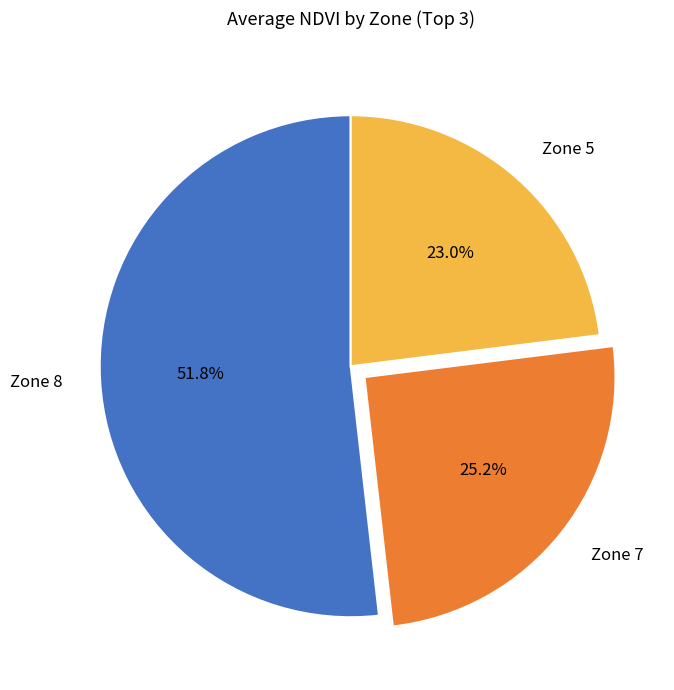

Which slice is the largest?

Zone 8